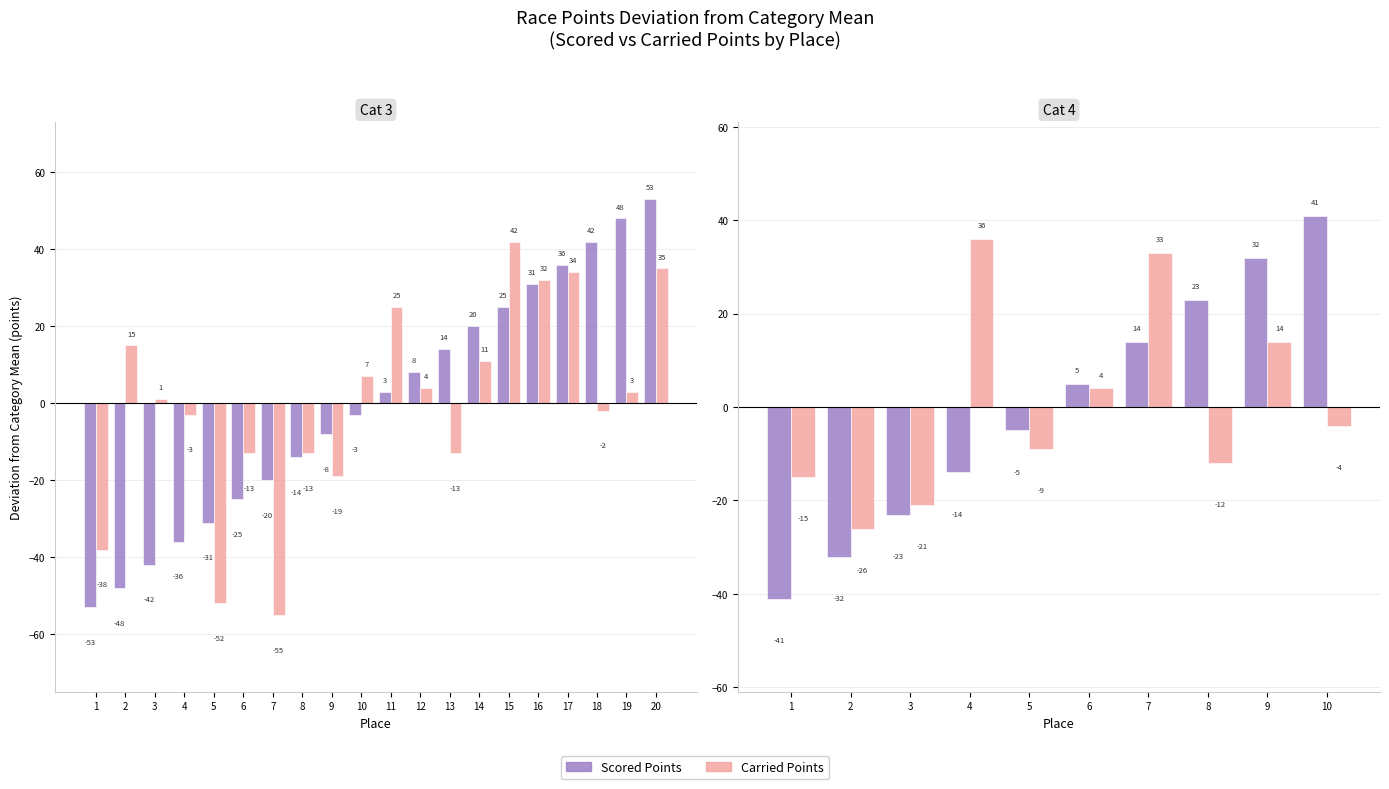

Which series has the widest spread of values?

Scored Points